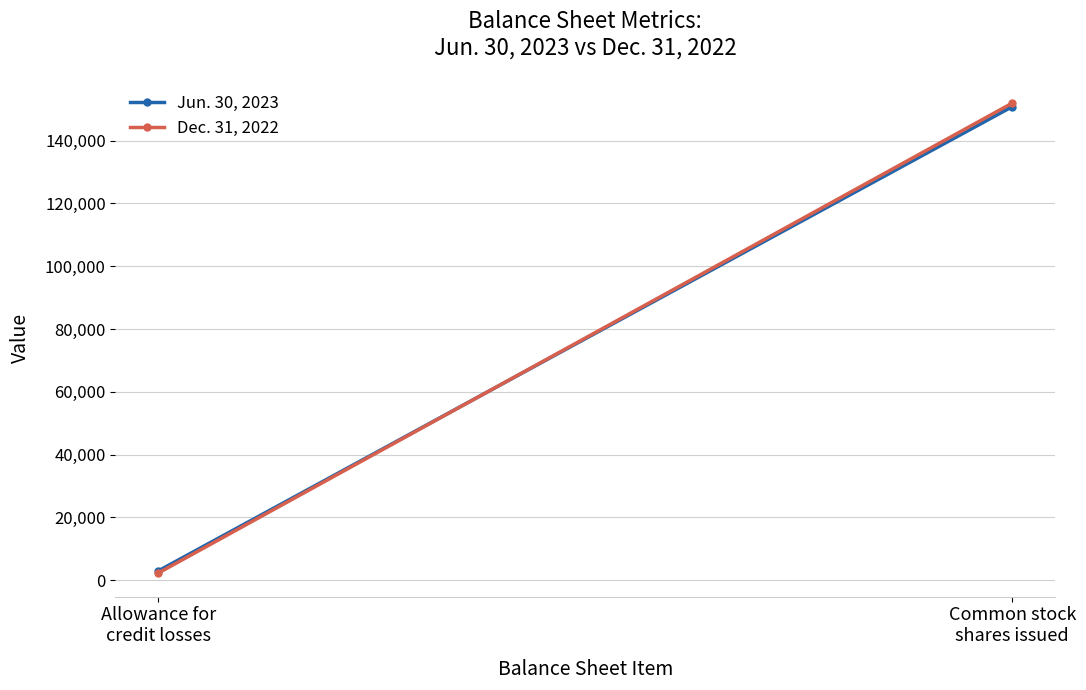

The value of Dec. 31, 2022 at Allowance for
credit losses is 675. True or false?

False